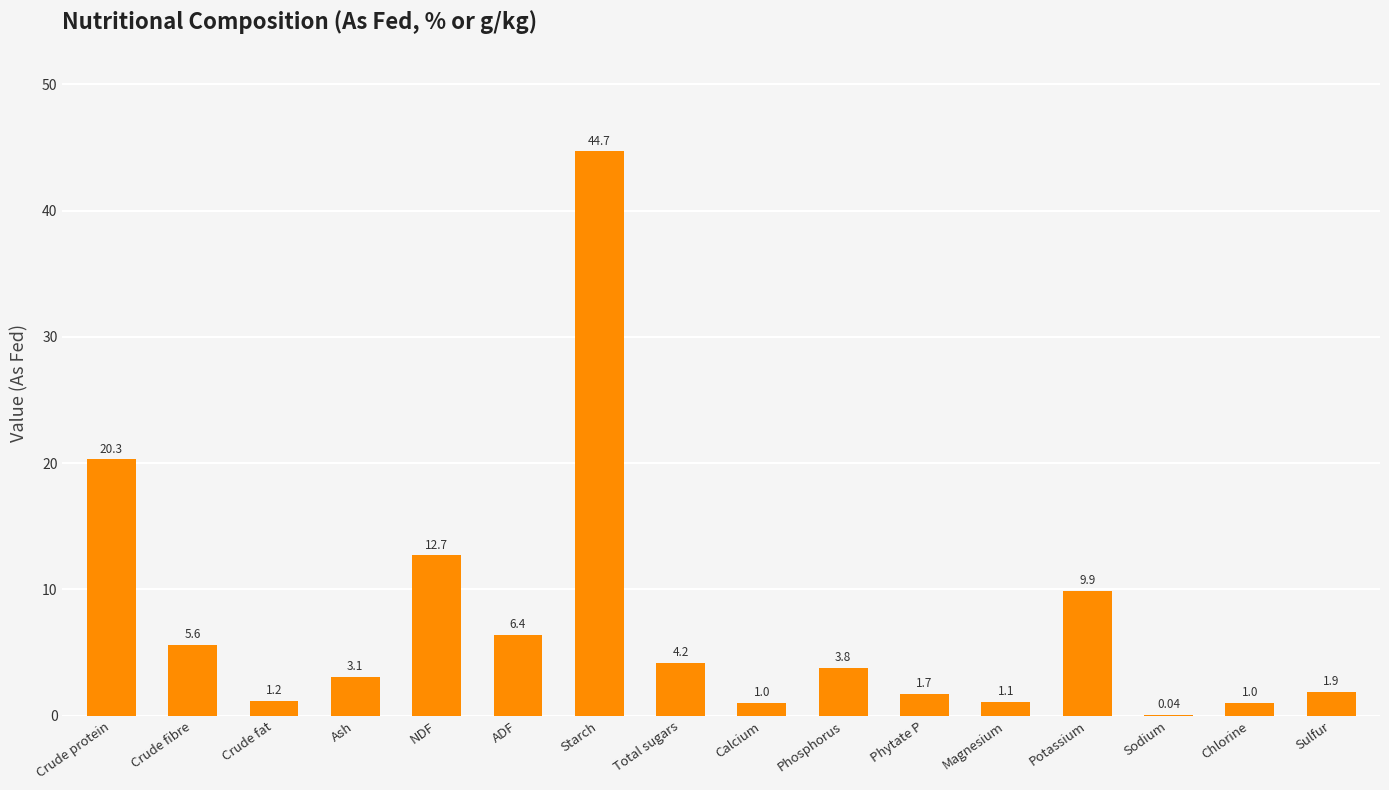

Are the bars grouped side by side (vs. stacked)?

No